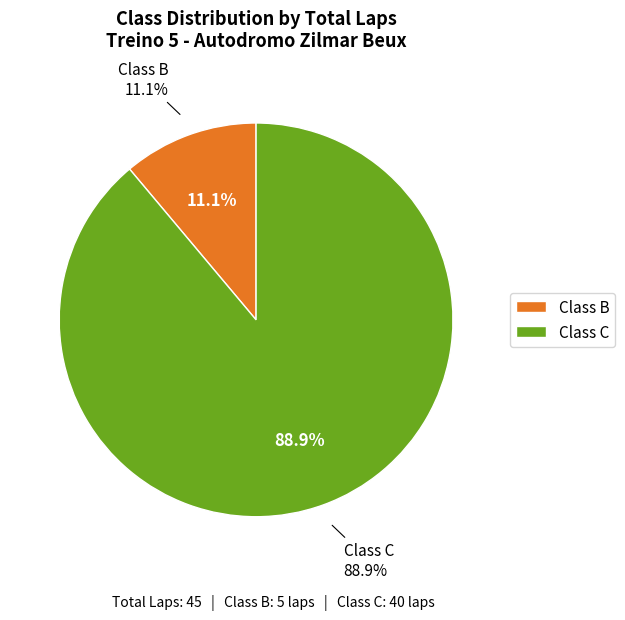

Rank the categories by value from lowest to highest.

B, C